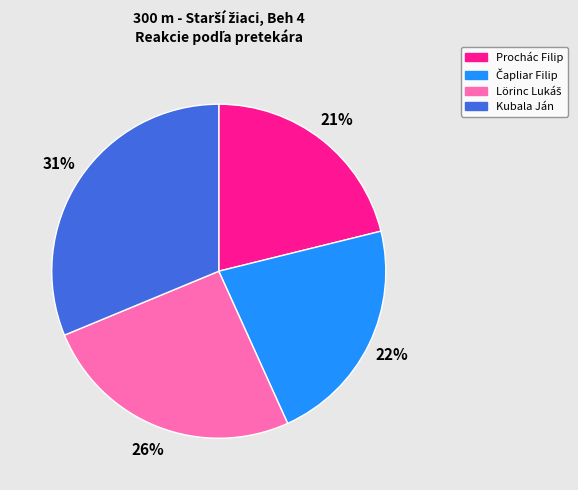

Do Prochác Filip and Kubala Ján together represent more than half of the pie?

Yes